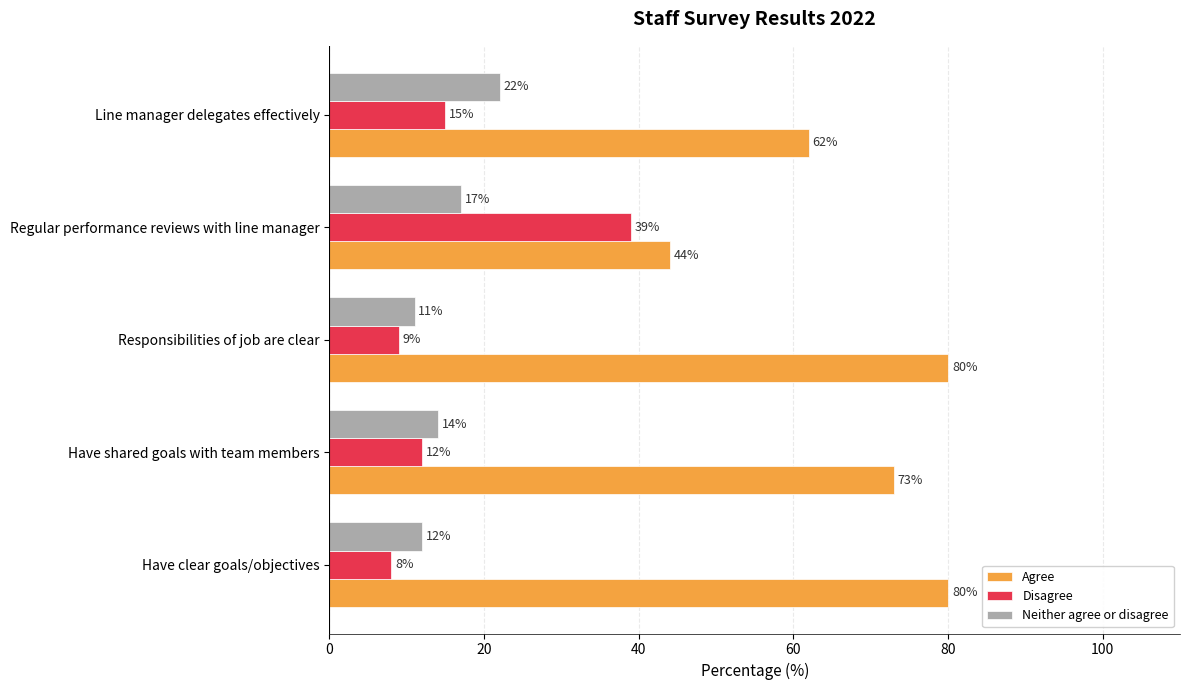

What is the sum of the Disagree values at Line manager delegates effectively and Responsibilities of job are clear?

24